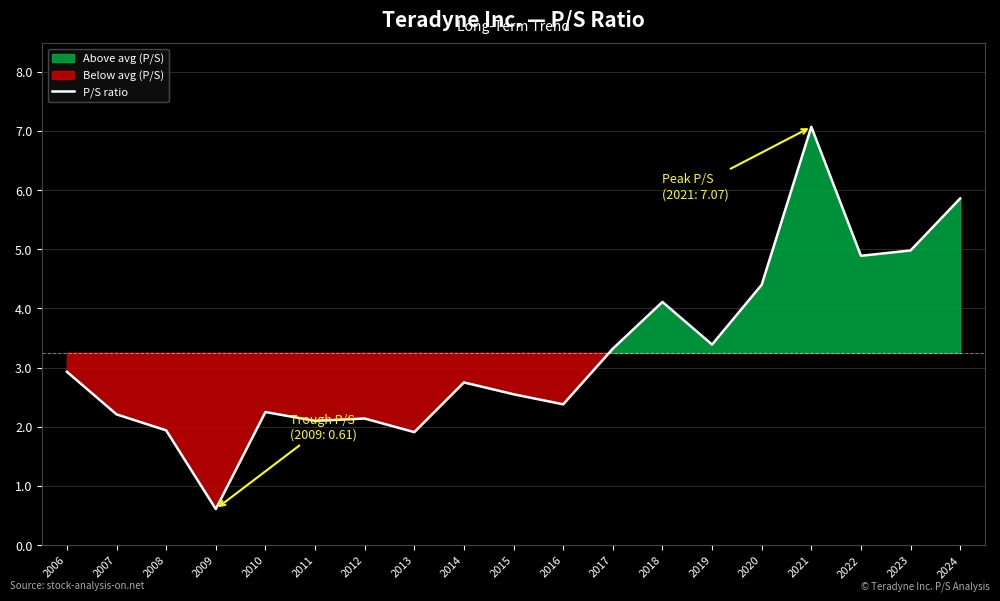

How many values exceed 2?

16